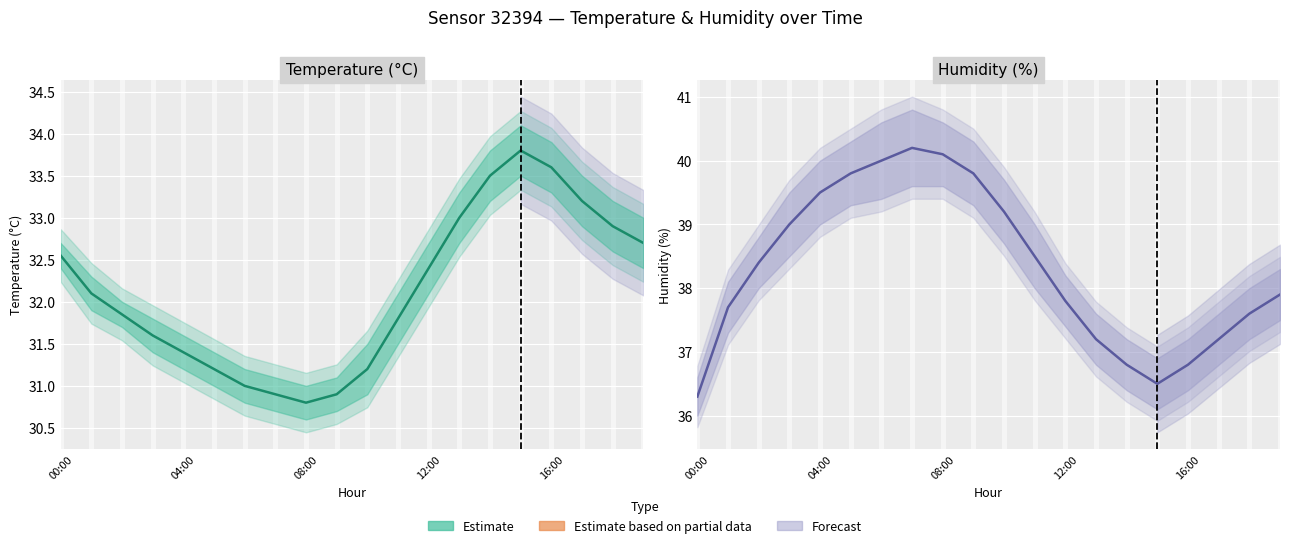

At which label is humidity closest to 38?

19